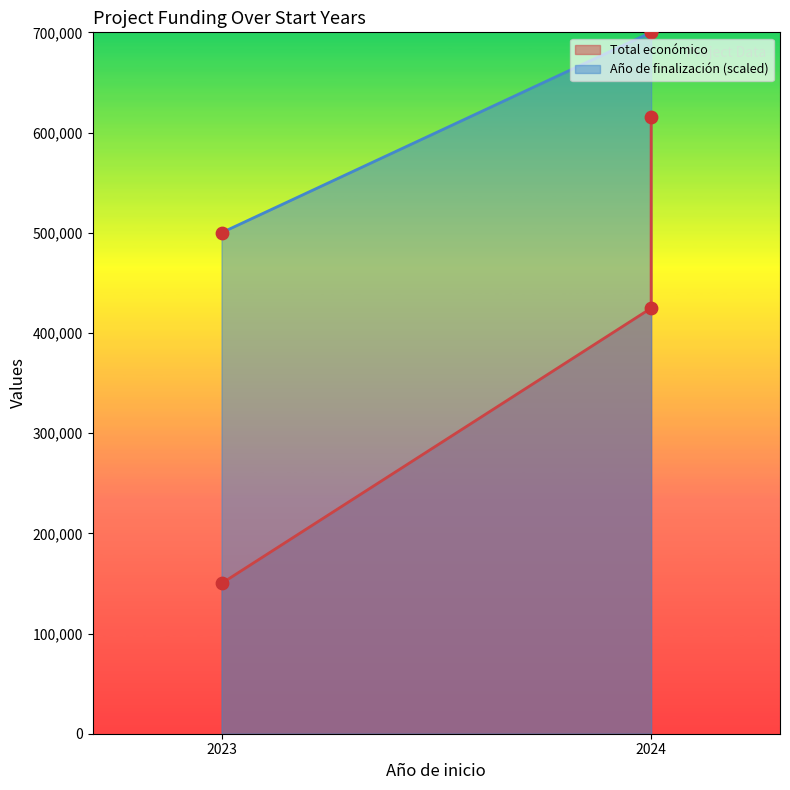

What are all the series names shown in the legend?

Total económico, Año de finalización